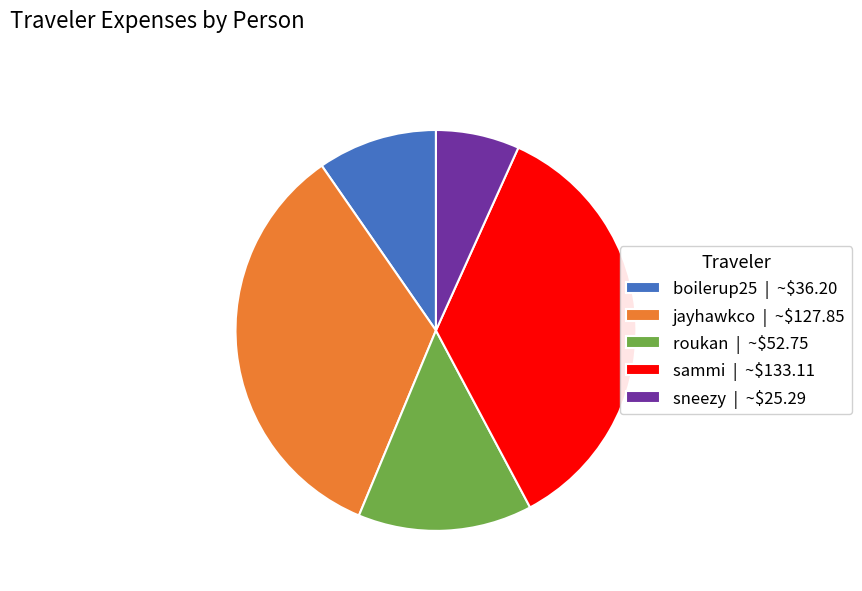

Is there any slice that represents more than half of the pie?

No